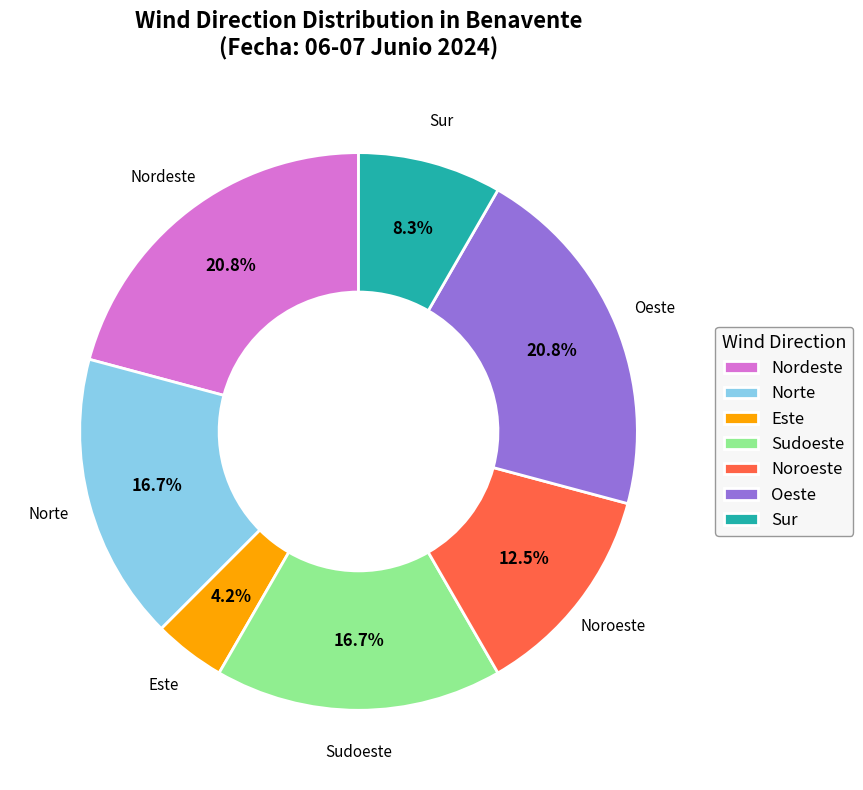

To the nearest percent, what is the difference between the largest and smallest slice percentages?

17%